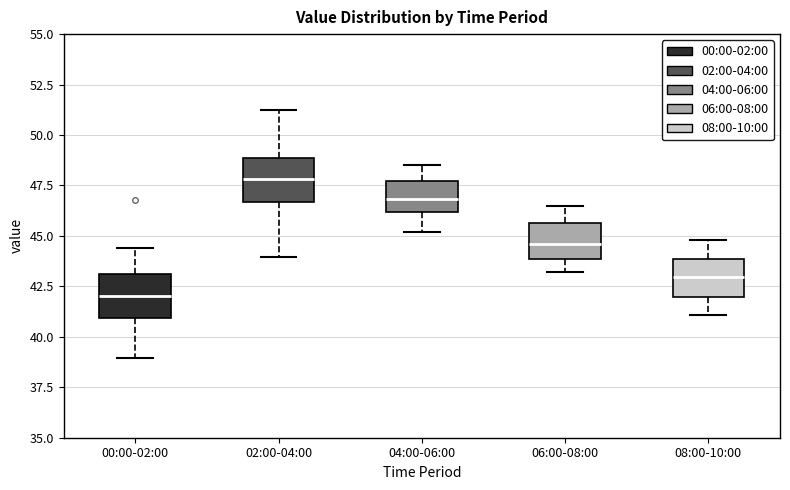

Reading left to right, transcribe this box plot: for each box, give where its median line is, the range the box spans, and where its two whiskers end, as read against the y-axis. The values are not printed on the chart, so give them approximately, as read against the axis.

00:00-02:00: median 42.0, box 41.0 to 43.0, whiskers 39.0 to 44.5
02:00-04:00: median 48.0, box 46.5 to 49.0, whiskers 44.0 to 51.0
04:00-06:00: median 47.0, box 46.0 to 47.5, whiskers 45.0 to 48.5
06:00-08:00: median 44.5, box 44.0 to 45.5, whiskers 43.0 to 46.5
08:00-10:00: median 43.0, box 42.0 to 44.0, whiskers 41.0 to 45.0